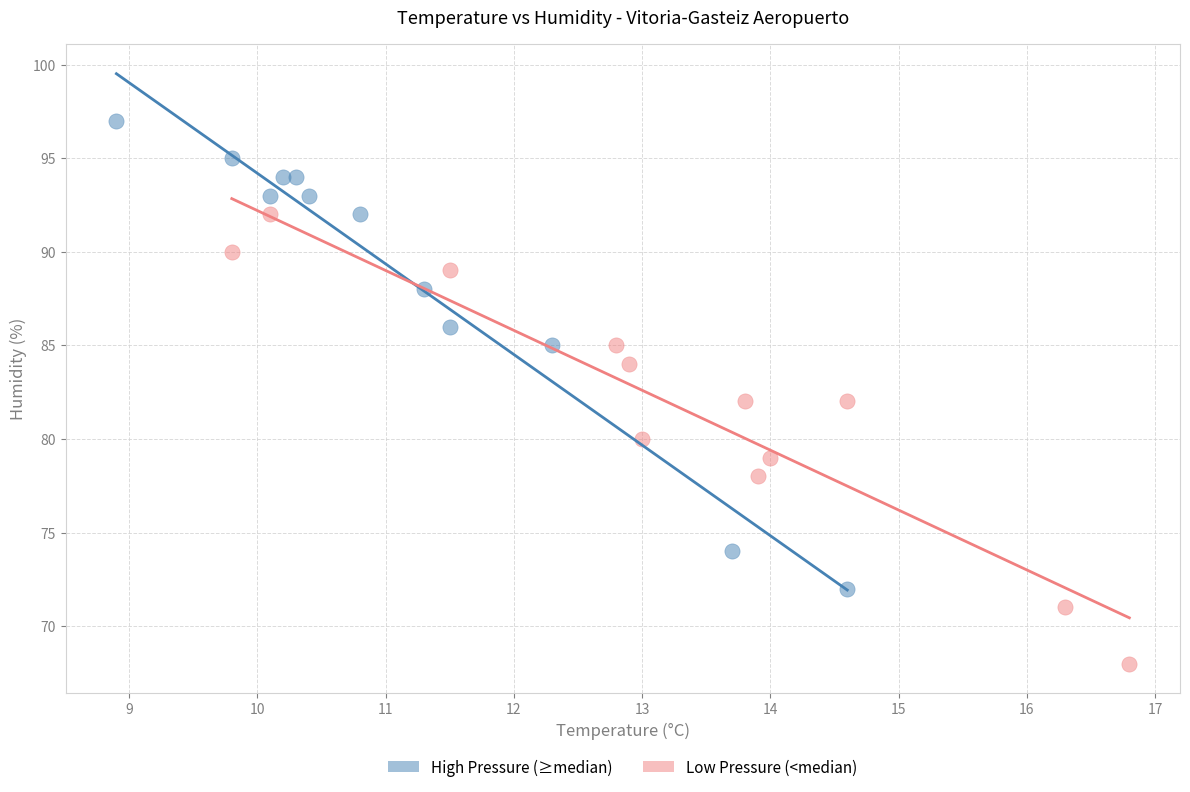

Which series reaches the maximum Y coordinate?

High Pressure (≥median)